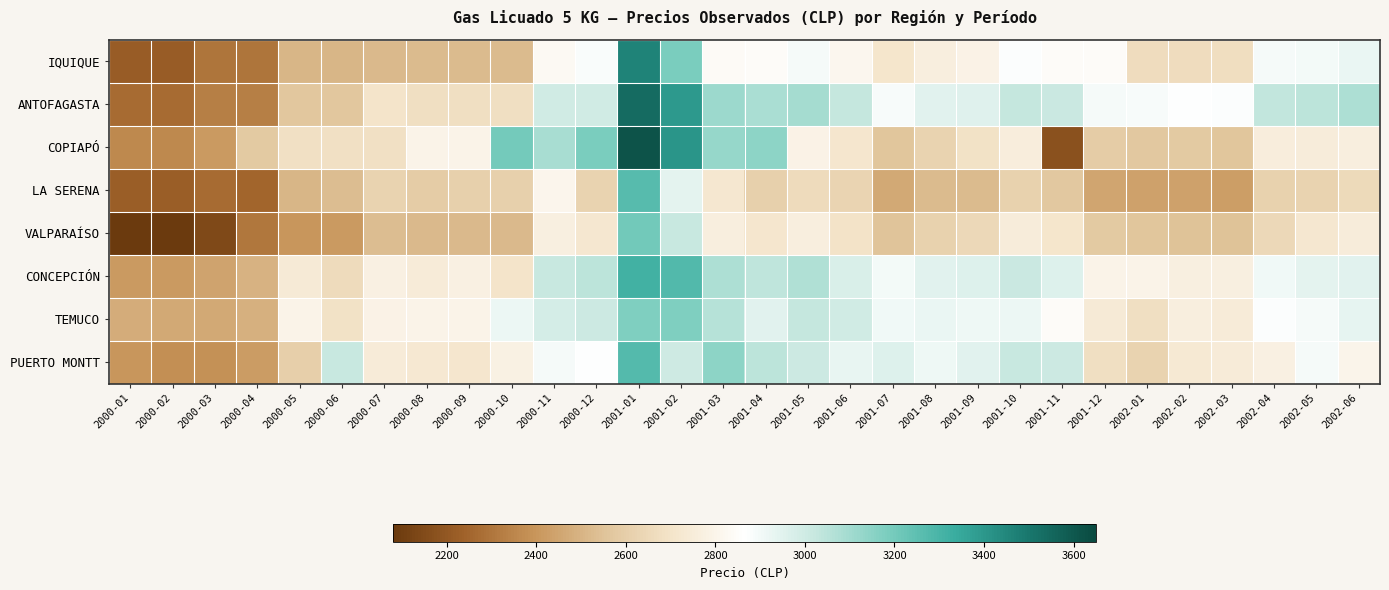

Reading left to right, transcribe all the data shown in this chart.

IQUIQUE: 2000-01=2216	2000-02=2216	2000-03=2298	2000-04=2298	2000-05=2507	2000-06=2507	2000-07=2520	2000-08=2525	2000-09=2525	2000-10=2525	2000-11=2829	2000-12=2881	2001-01=3465	2001-02=3185	2001-03=2835	2001-04=2843	2001-05=2893	2001-06=2815	2001-07=2708	2001-08=2765	2001-09=2788	2001-10=2873	2001-11=2843	2001-12=2843	2002-01=2663	2002-02=2665	2002-03=2673	2002-04=2893	2002-05=2900	2002-06=2923
ANTOFAGASTA: 2000-01=2270	2000-02=2270	2000-03=2330	2000-04=2330	2000-05=2570	2000-06=2570	2000-07=2700	2000-08=2680	2000-09=2680	2000-10=2680	2000-11=2995	2000-12=2995	2001-01=3535	2001-02=3395	2001-03=3115	2001-04=3085	2001-05=3095	2001-06=3025	2001-07=2885	2001-08=2945	2001-09=2955	2001-10=3025	2001-11=3015	2001-12=2895	2002-01=2885	2002-02=2865	2002-03=2875	2002-04=3035	2002-05=3045	2002-06=3075
COPIAPÓ: 2000-01=2357	2000-02=2357	2000-03=2417	2000-04=2577	2000-05=2687	2000-06=2687	2000-07=2685	2000-08=2797	2000-09=2797	2000-10=3197	2000-11=3087	2000-12=3187	2001-01=3617	2001-02=3407	2001-03=3127	2001-04=3147	2001-05=2787	2001-06=2713	2001-07=2563	2001-08=2623	2001-09=2693	2001-10=2758	2001-11=2178	2001-12=2592	2002-01=2576	2002-02=2582	2002-03=2562	2002-04=2756	2002-05=2752	2002-06=2762
LA SERENA: 2000-01=2224	2000-02=2224	2000-03=2266	2000-04=2249	2000-05=2506	2000-06=2528	2000-07=2621	2000-08=2591	2000-09=2611	2000-10=2611	2000-11=2804	2000-12=2621	2001-01=3265	2001-02=2943	2001-03=2723	2001-04=2613	2001-05=2660	2001-06=2630	2001-07=2466	2001-08=2526	2001-09=2524	2001-10=2619	2001-11=2574	2001-12=2449	2002-01=2436	2002-02=2436	2002-03=2428	2002-04=2614	2002-05=2621	2002-06=2651
VALPARAÍSO: 2000-01=2080	2000-02=2080	2000-03=2147	2000-04=2304	2000-05=2401	2000-06=2416	2000-07=2532	2000-08=2517	2000-09=2517	2000-10=2517	2000-11=2773	2000-12=2723	2001-01=3204	2001-02=3021	2001-03=2764	2001-04=2717	2001-05=2762	2001-06=2697	2001-07=2556	2001-08=2616	2001-09=2646	2001-10=2750	2001-11=2706	2001-12=2577	2002-01=2562	2002-02=2547	2002-03=2552	2002-04=2648	2002-05=2723	2002-06=2749
CONCEPCIÓN: 2000-01=2413	2000-02=2413	2000-03=2442	2000-04=2493	2000-05=2741	2000-06=2657	2000-07=2778	2000-08=2748	2000-09=2776	2000-10=2704	2000-11=3024	2000-12=3045	2001-01=3315	2001-02=3279	2001-03=3078	2001-04=3042	2001-05=3072	2001-06=2970	2001-07=2897	2001-08=2950	2001-09=2957	2001-10=3017	2001-11=2960	2001-12=2797	2002-01=2797	2002-02=2768	2002-03=2768	2002-04=2903	2002-05=2944	2002-06=2948
TEMUCO: 2000-01=2478	2000-02=2465	2000-03=2464	2000-04=2488	2000-05=2796	2000-06=2688	2000-07=2787	2000-08=2796	2000-09=2796	2000-10=2920	2000-11=2986	2000-12=3008	2001-01=3172	2001-02=3172	2001-03=3061	2001-04=2948	2001-05=3029	2001-06=2999	2001-07=2905	2001-08=2921	2001-09=2914	2001-10=2918	2001-11=2845	2001-12=2738	2002-01=2681	2002-02=2763	2002-03=2743	2002-04=2875	2002-05=2895	2002-06=2934
PUERTO MONTT: 2000-01=2399	2000-02=2377	2000-03=2384	2000-04=2420	2000-05=2605	2000-06=3023	2000-07=2748	2000-08=2730	2000-09=2717	2000-10=2785	2000-11=2890	2000-12=2869	2001-01=3270	2001-02=3004	2001-03=3141	2001-04=3043	2001-05=3009	2001-06=2927	2001-07=2963	2001-08=2912	2001-09=2948	2001-10=3023	2001-11=3010	2001-12=2675	2002-01=2620	2002-02=2733	2002-03=2743	2002-04=2777	2002-05=2890	2002-06=2803